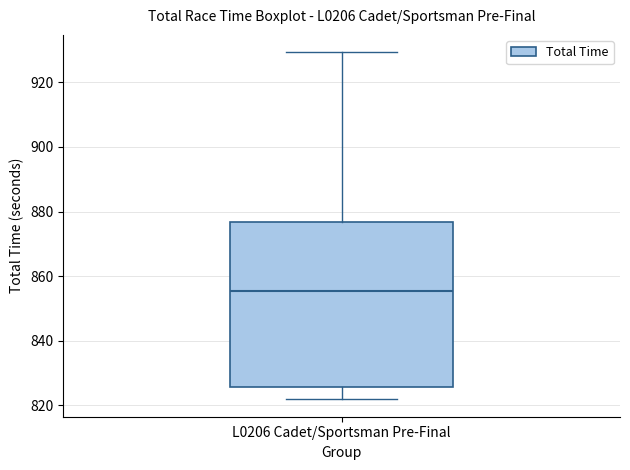

Where does the lower whisker of the box for L0206 Cadet/Sportsman Pre-Final end on the y-axis? The values are not printed on the chart, so give them approximately, as read against the axis.

822